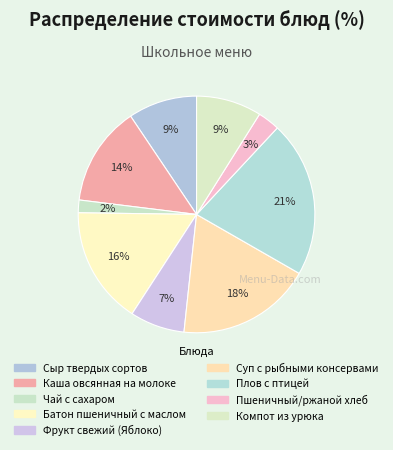

Is there any slice that represents more than half of the pie?

No